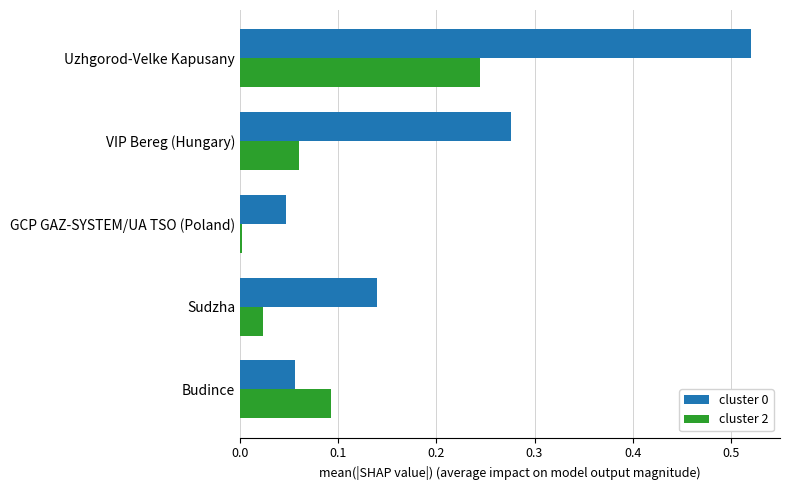

How many distinct data groups are displayed?

2